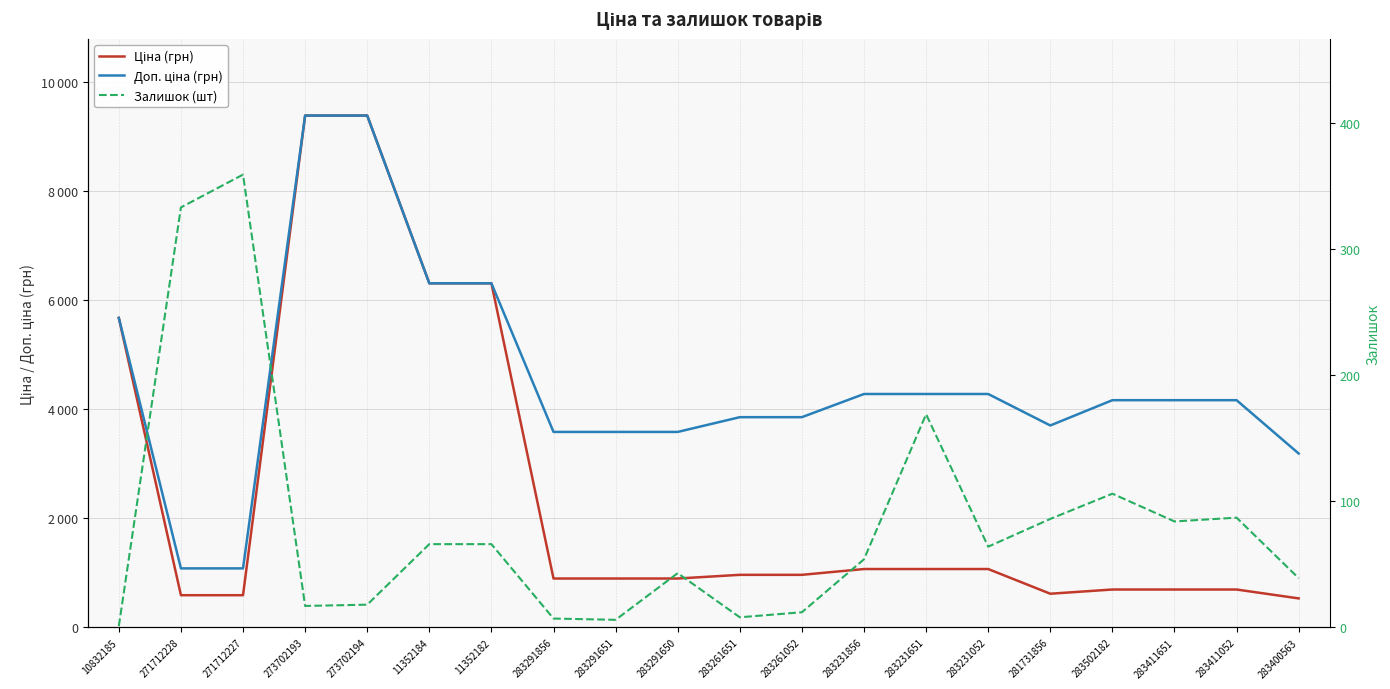

Reading right to left, what are all the values shown in this chart?

Ціна (грн): 531.3	694.3	694.3	694.3	617.0	1069.8	1069.8	1069.8	963.5	963.5	895.9	895.9	895.9	6308.8	6308.8	9384.0	9384.0	589.9	589.9	5673.8
Доп. ціна (грн): 3187.6	4165.6	4165.6	4165.6	3701.9	4279.1	4279.1	4279.1	3854.0	3854.0	3583.6	3583.6	3583.6	6308.8	6308.8	9384.0	9384.0	1081.7	1081.7	5673.8
Залишок (шт): 39.0	87.0	84.0	106.0	86.0	64.0	169.0	54.0	12.0	8.0	43.0	6.0	7.0	66.0	66.0	18.0	17.0	359.0	333.0	1.0